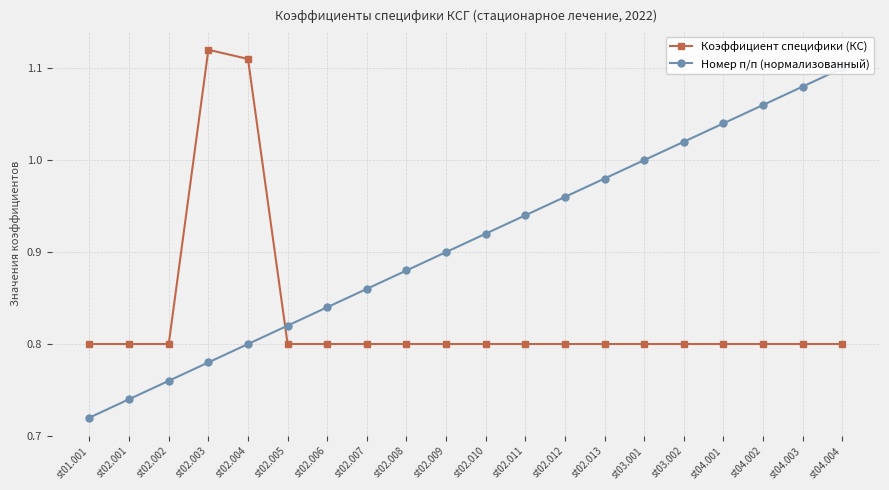

What is the value of the Номер п/п (нормализованный) point at the 7th from the left?

0.8